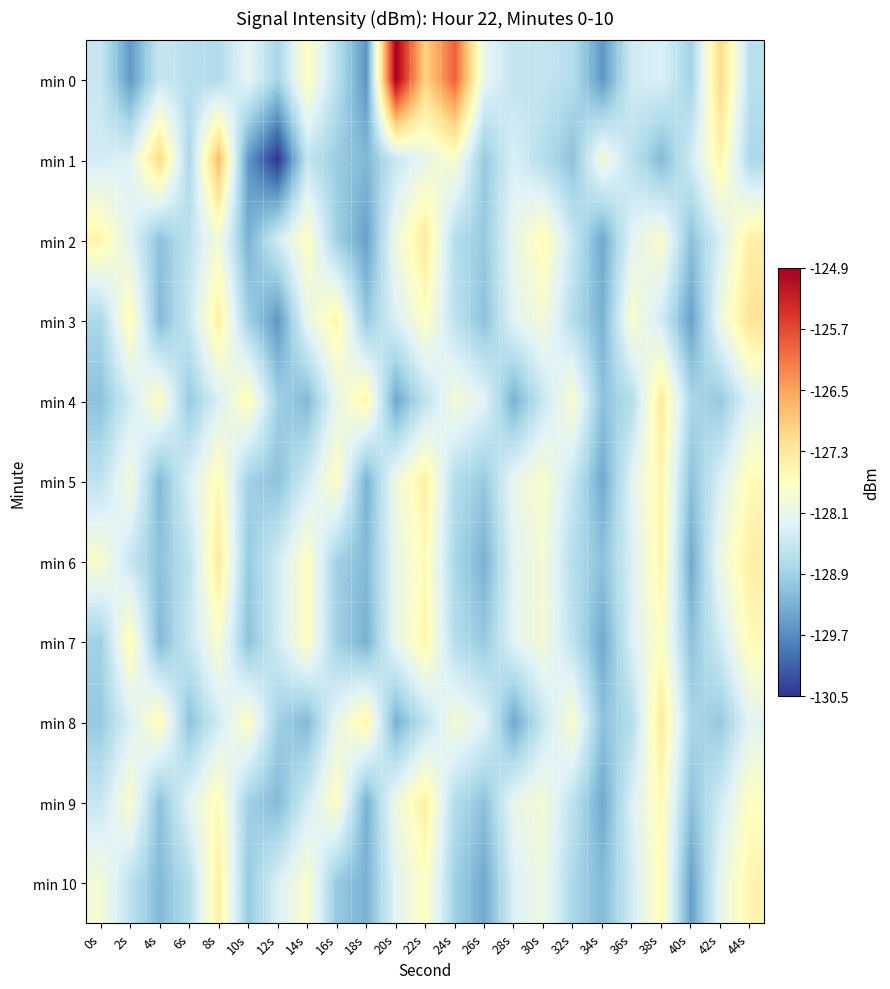

Between 24s and 38s, which is larger?

24s